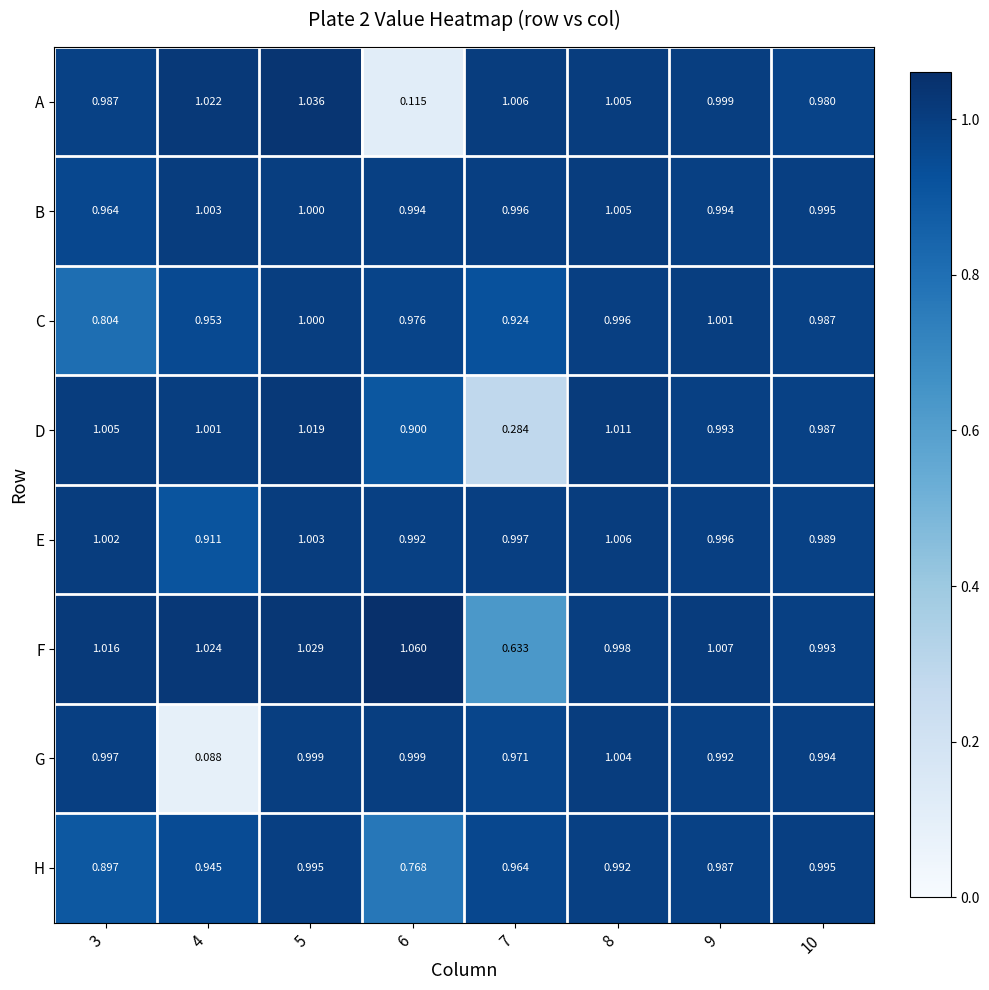

Which label corresponds to the largest value in the chart?

6